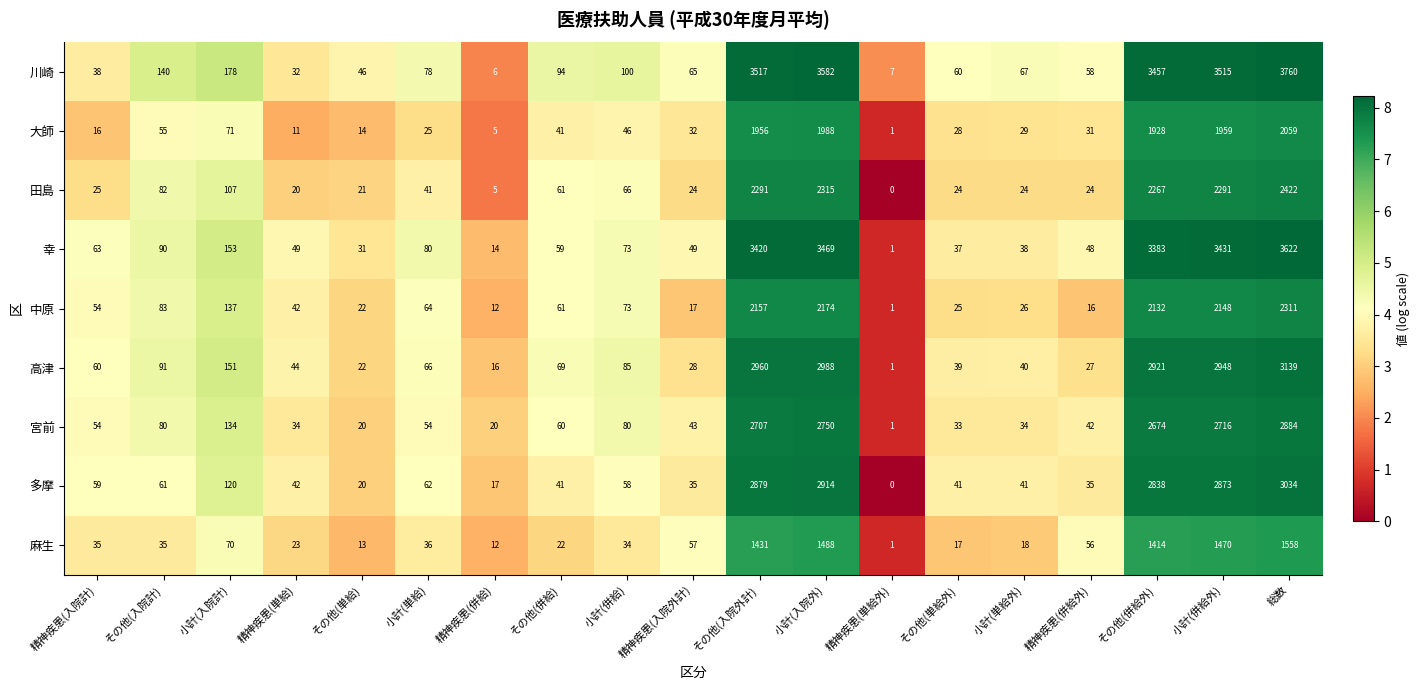

What is the greatest value displayed?

3760